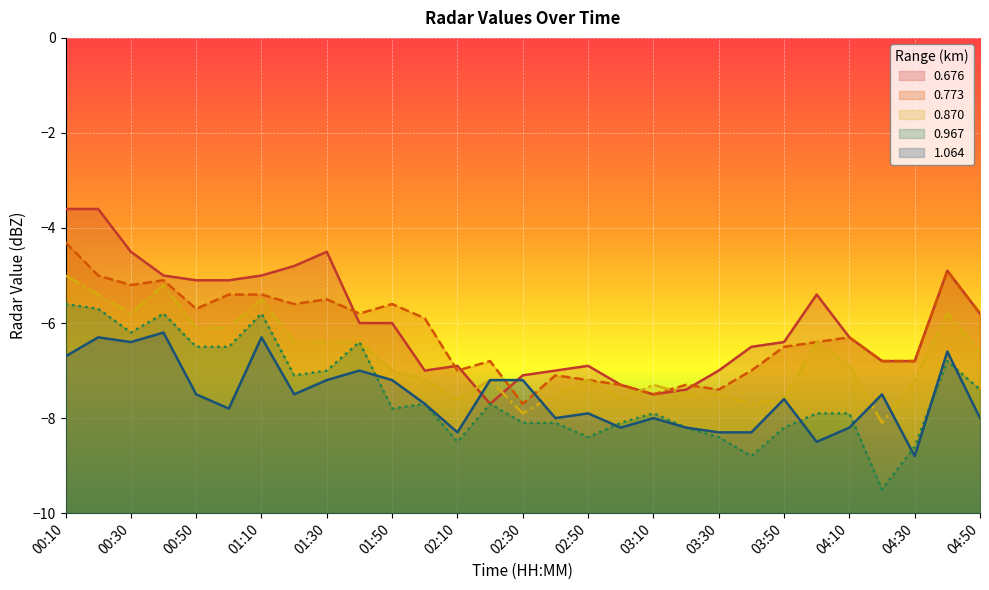

The value of 0.773 at 03:50 is -6.5. True or false?

True